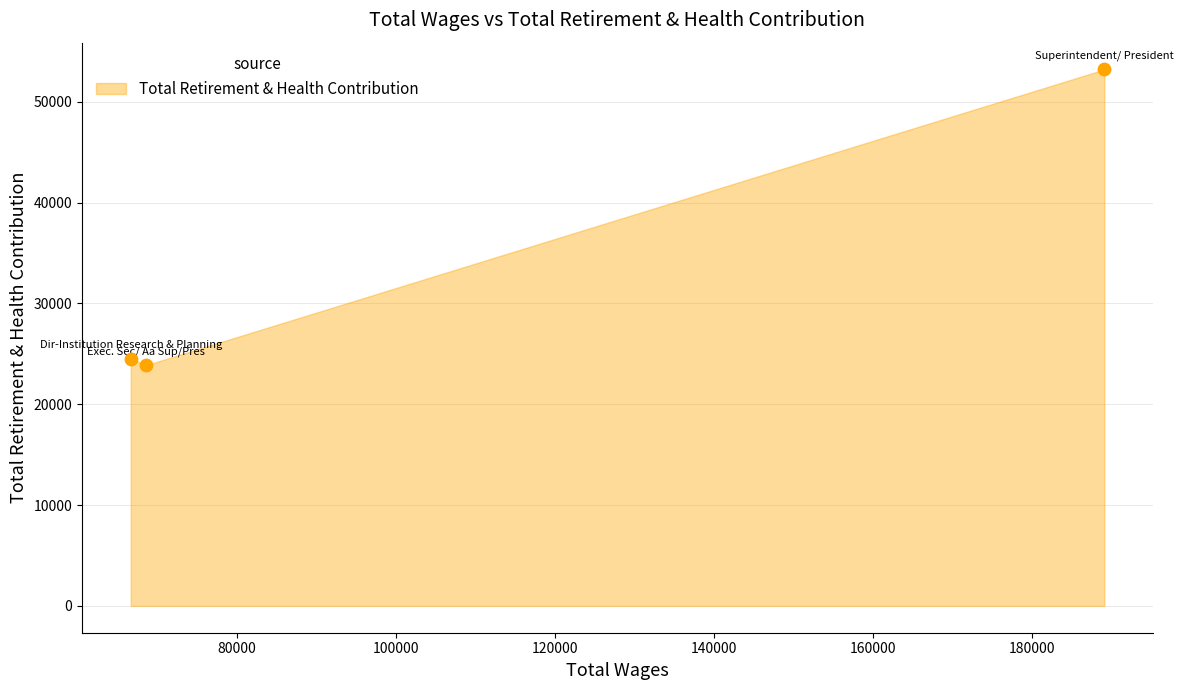

What Y value in the scatter plot is closest to 38539?

24500